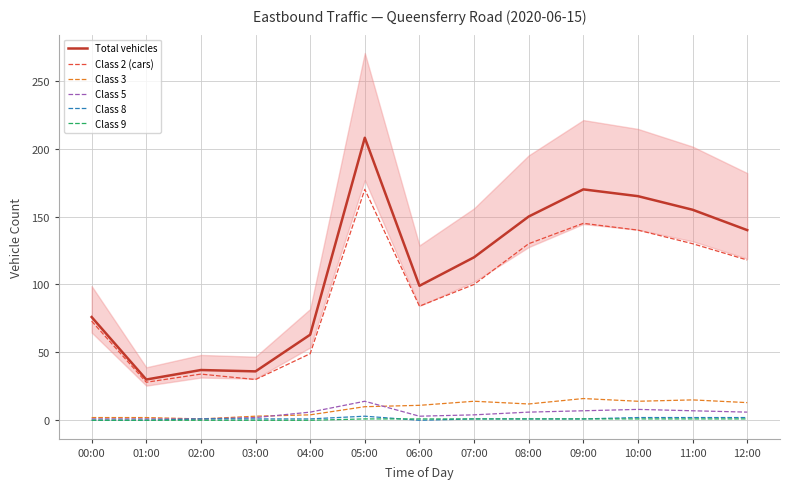

At which category is the sum across all series the highest?

05:00